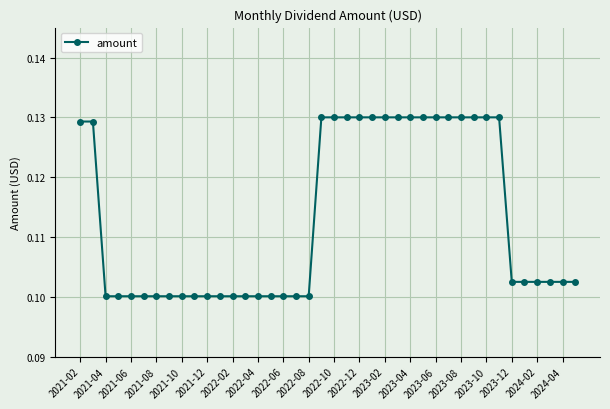

Count the values in the range 0 to 1.

40